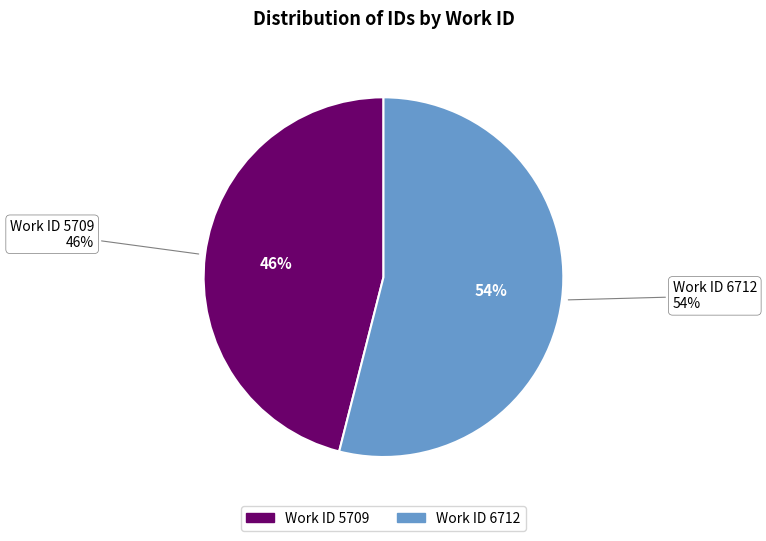

Count the number of slices in the pie.

2